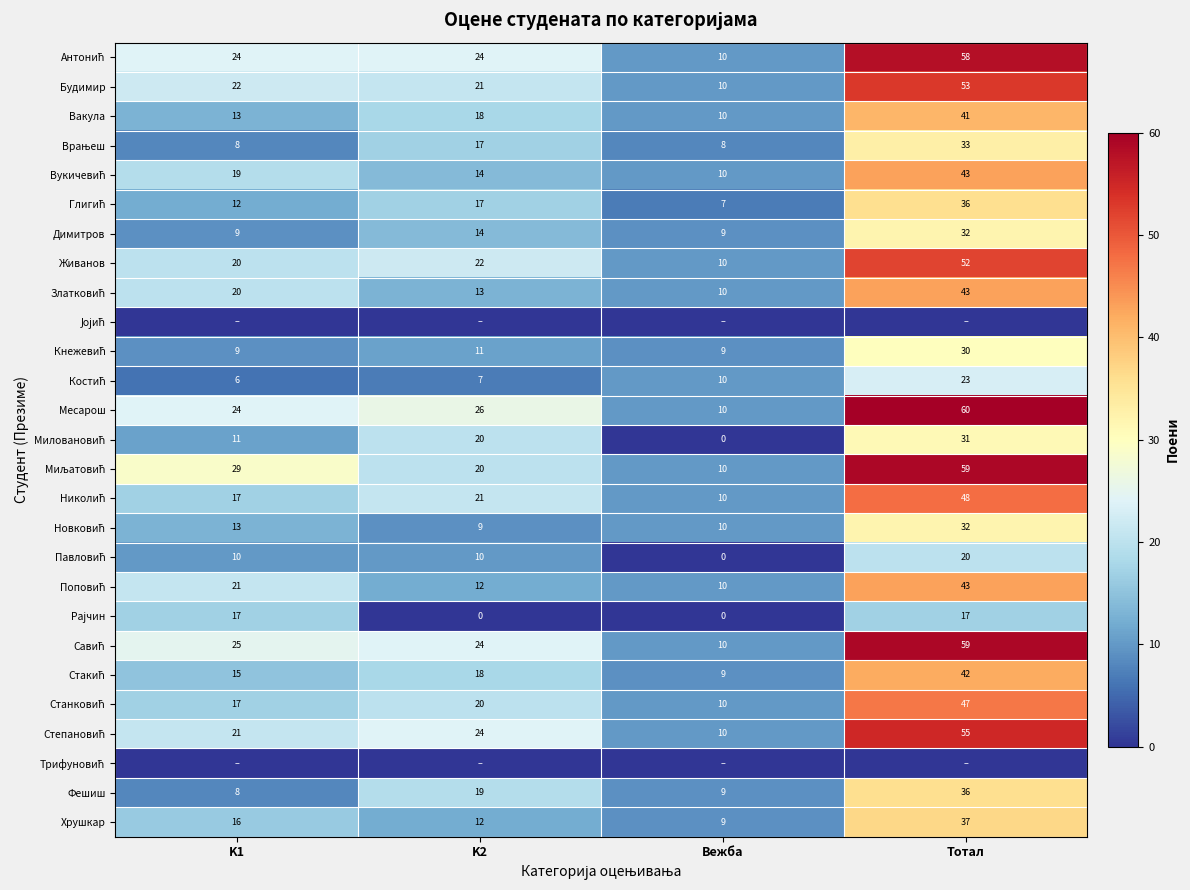

How many data points does each series have?

4